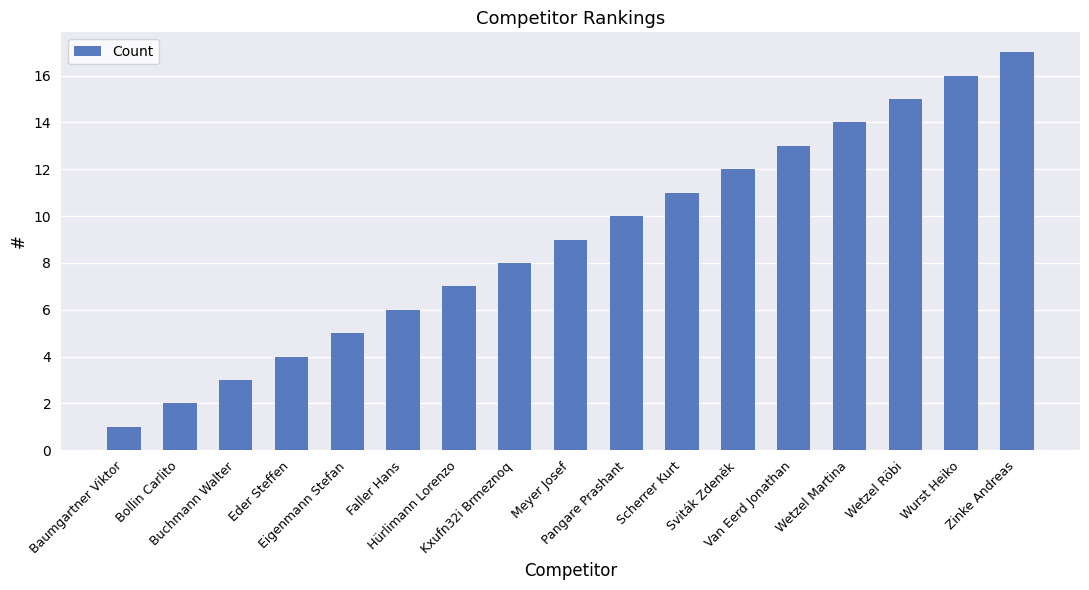

What is the average value?

9